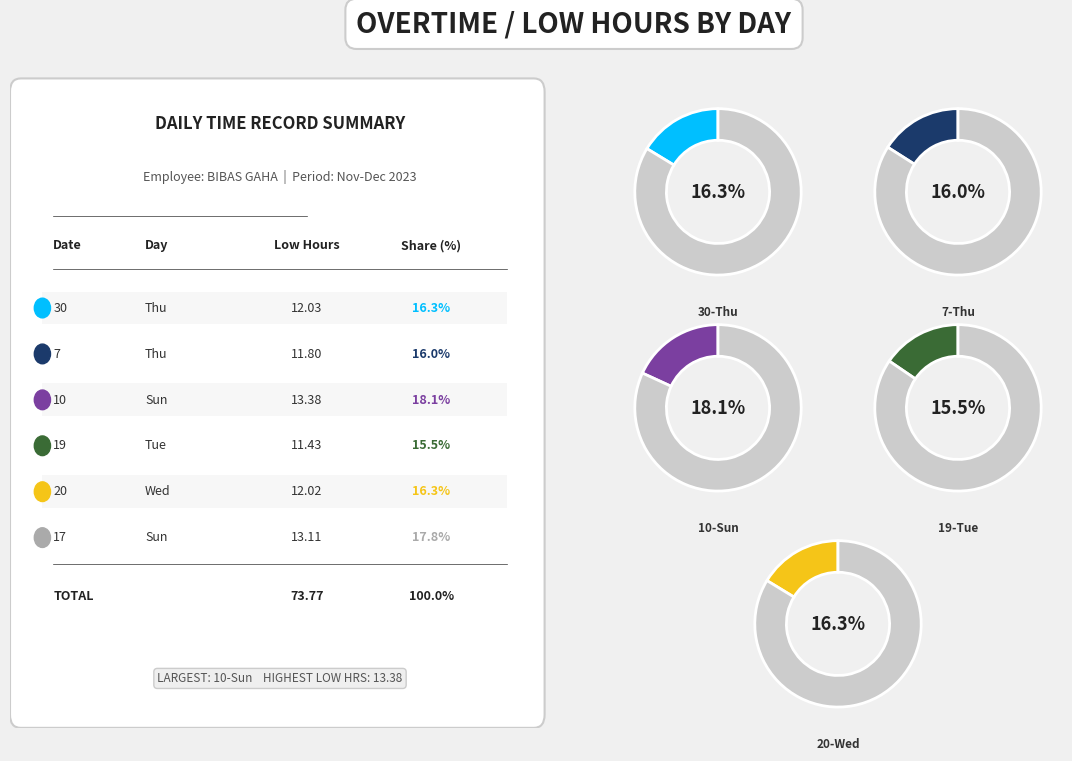

Is there a majority slice in this chart?

No